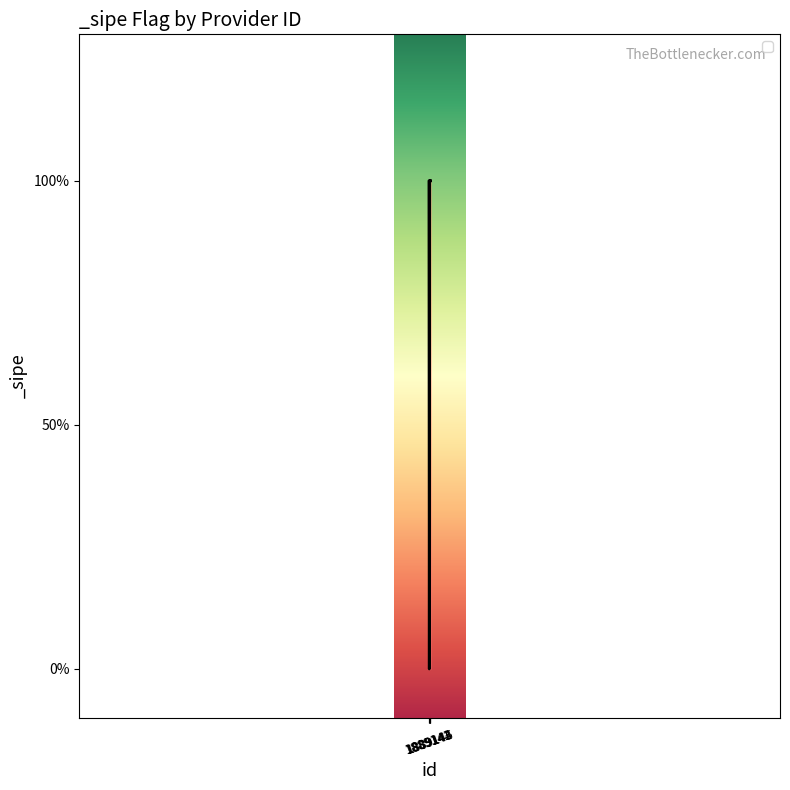

How many values are between 1 and 2?

4